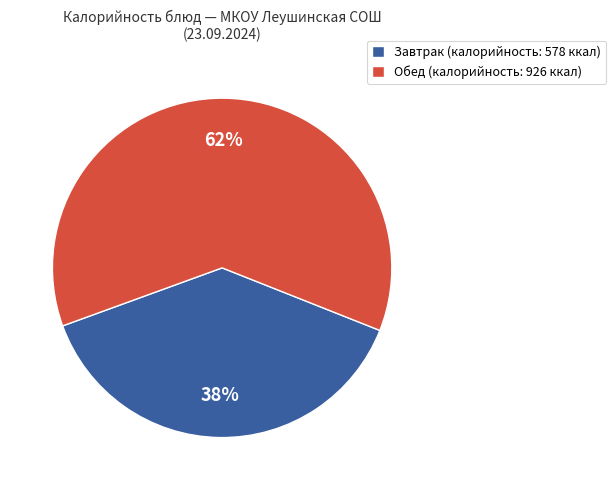

To the nearest percent, what is the average slice percentage?

50%